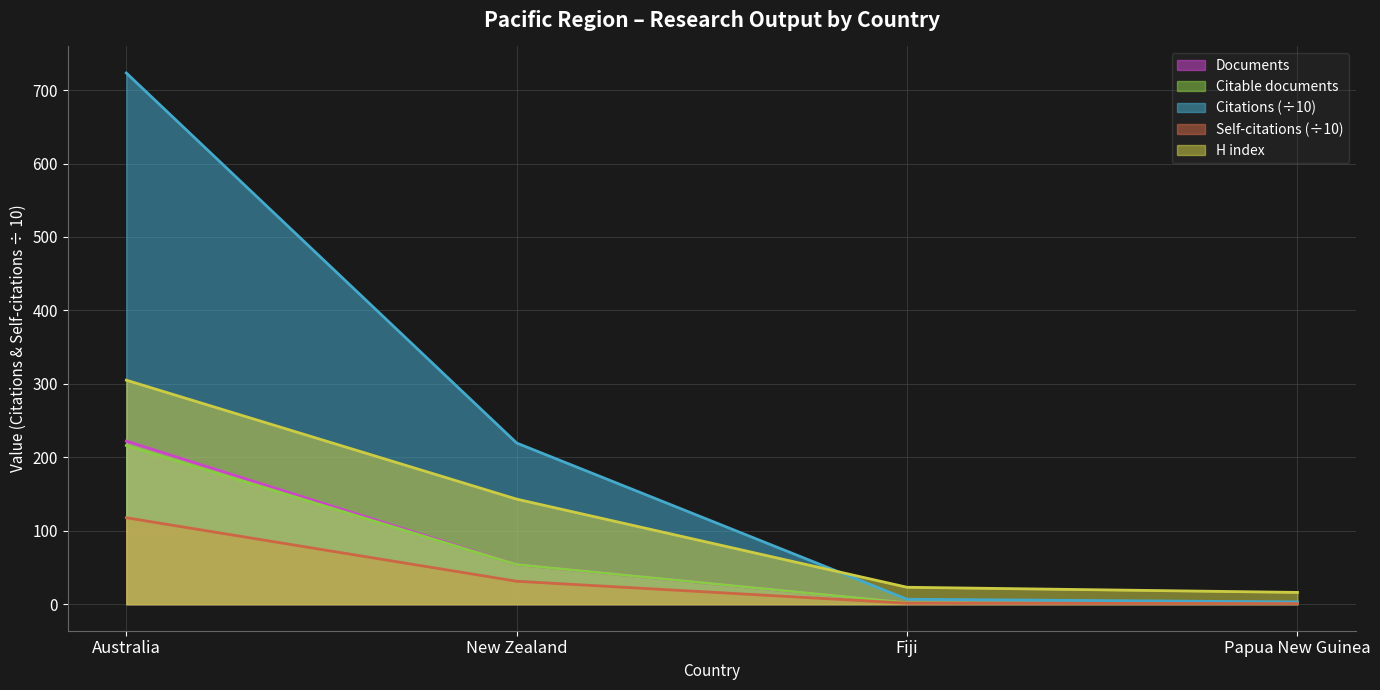

Reading left to right, transcribe all the data shown in this chart.

Documents: 222.0	54.0	2.0	1.0
Citable documents: 216.0	54.0	2.0	1.0
Citations: 723.3	219.4	6.7	3.0
Self-citations: 117.7	31.2	1.3	0.8
H index: 305.0	143.0	23.0	16.0